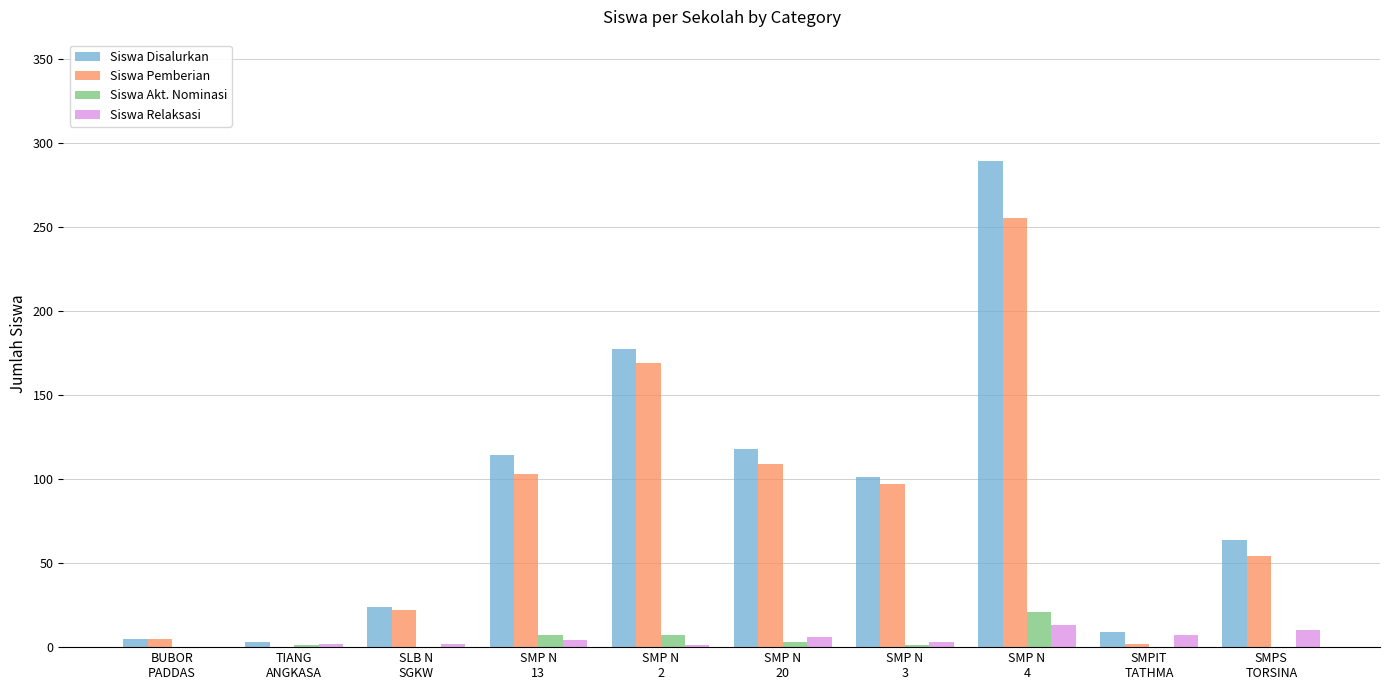

What is the sum of all Siswa Pemberian values?

816